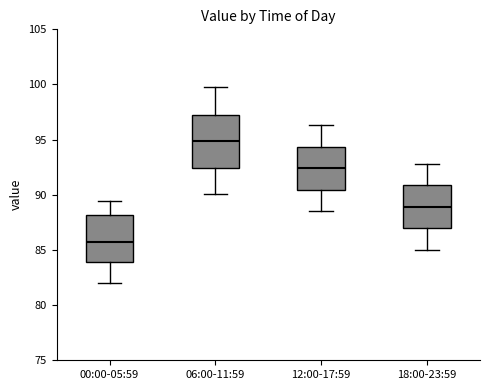

Reading left to right, transcribe this box plot: for each box, give where its median line is, the range the box spans, and where its two whiskers end, as read against the y-axis. The values are not printed on the chart, so give them approximately, as read against the axis.

00:00-05:59: median 85.5, box 84.0 to 88.0, whiskers 82.0 to 89.5
06:00-11:59: median 95.0, box 92.5 to 97.5, whiskers 90.0 to 100.0
12:00-17:59: median 92.5, box 90.5 to 94.5, whiskers 88.5 to 96.5
18:00-23:59: median 89.0, box 87.0 to 91.0, whiskers 85.0 to 93.0